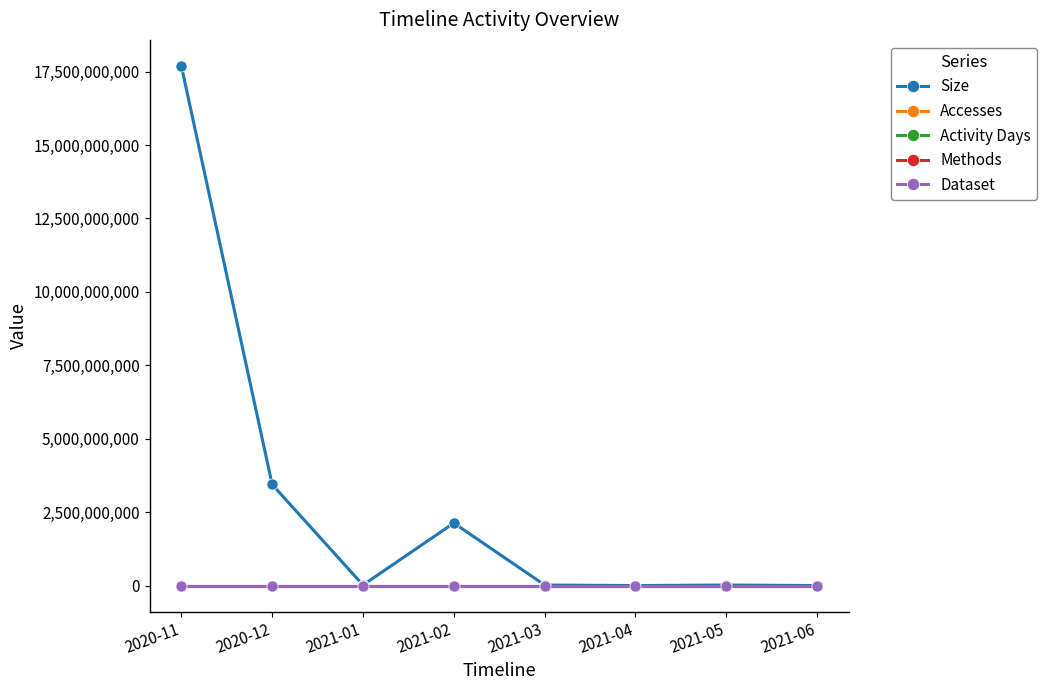

Is this an area chart (filled region under the line)?

No